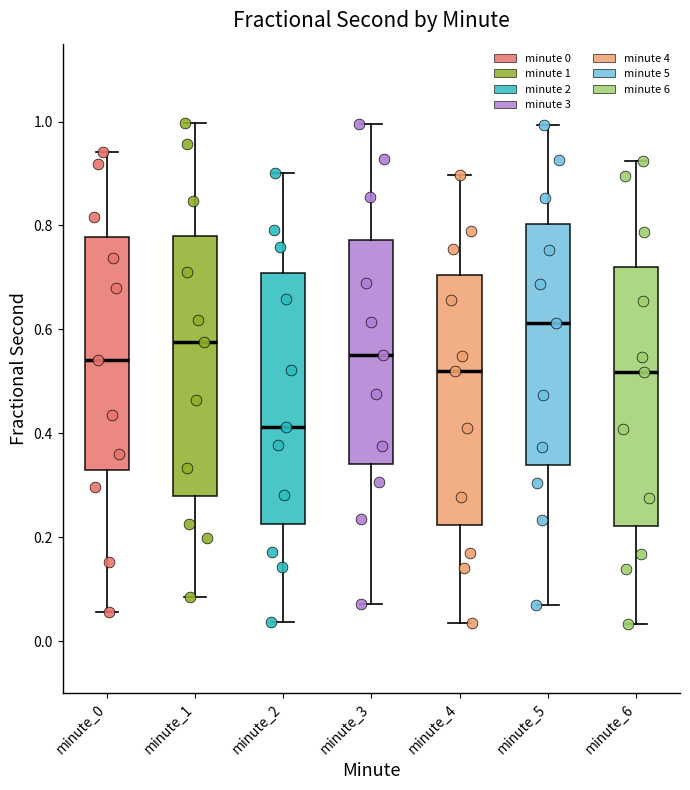

Which box has the highest median line?

minute_5